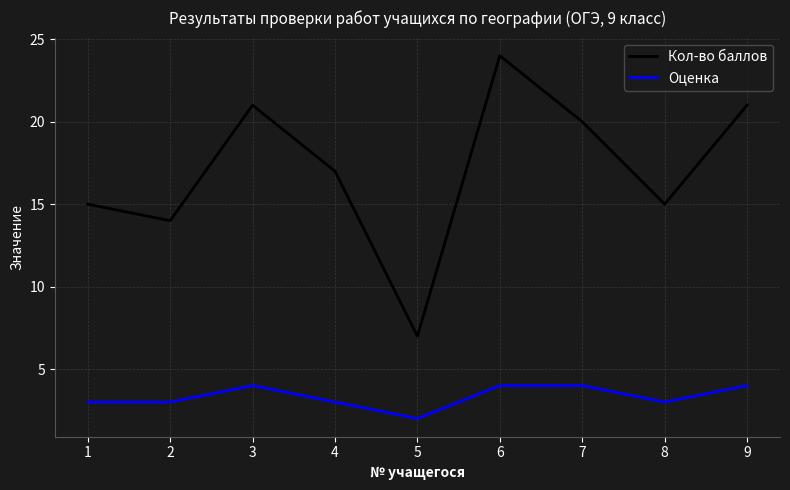

What is the maximum value shown in the chart?

24